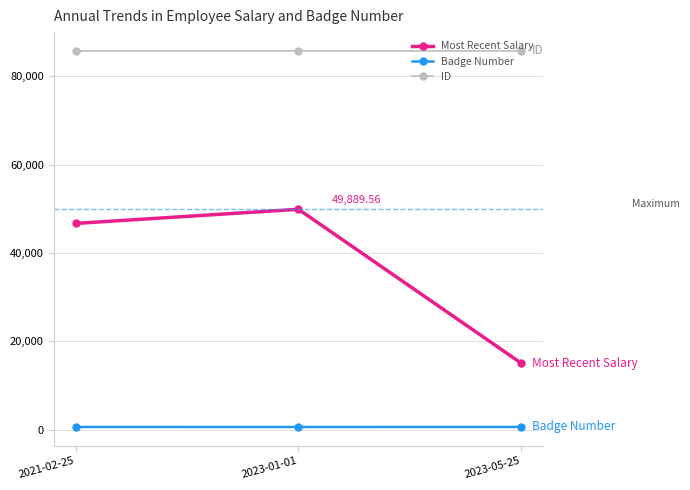

Count the number of categories in the chart.

3